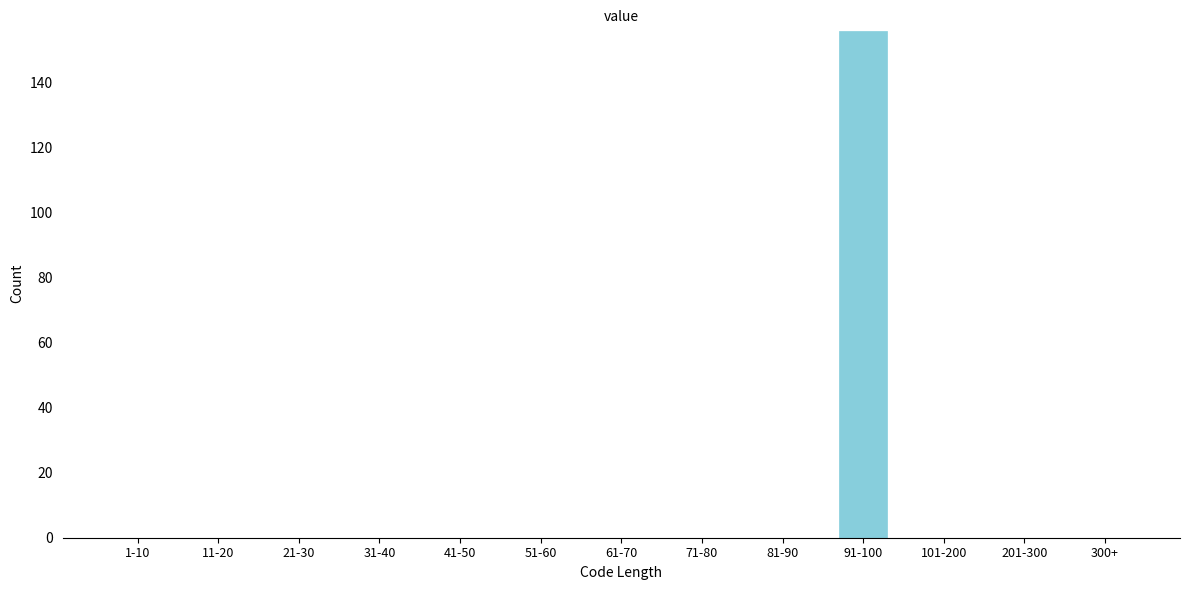

Reading left to right, list all the values displayed in this chart.

1-10=0	11-20=0	21-30=0	31-40=0	41-50=0	51-60=0	61-70=0	71-80=0	81-90=0	91-100=156	101-200=0	201-300=0	300+=0